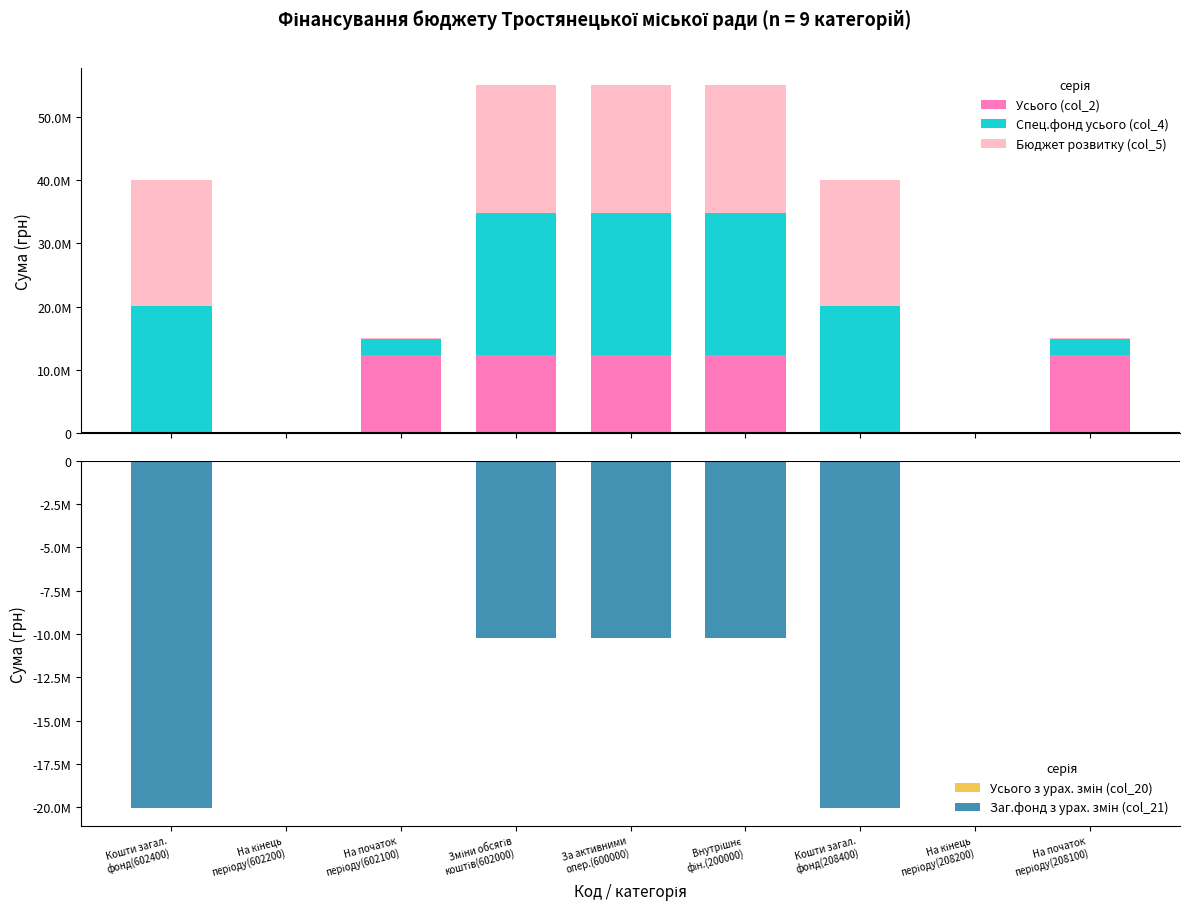

How many bars are there in each group?

5